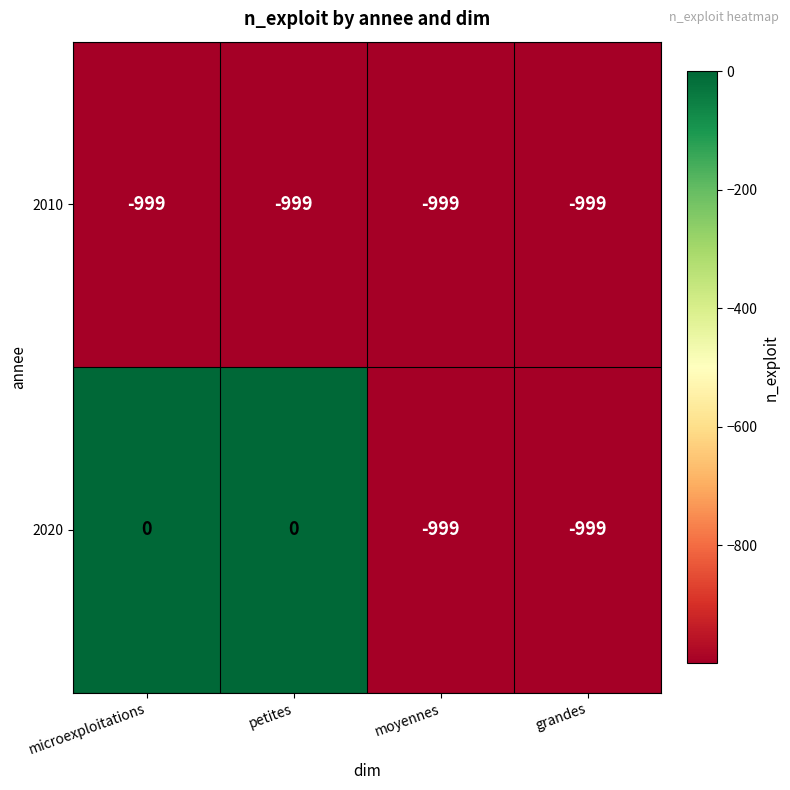

Count the number of categories in the chart.

4